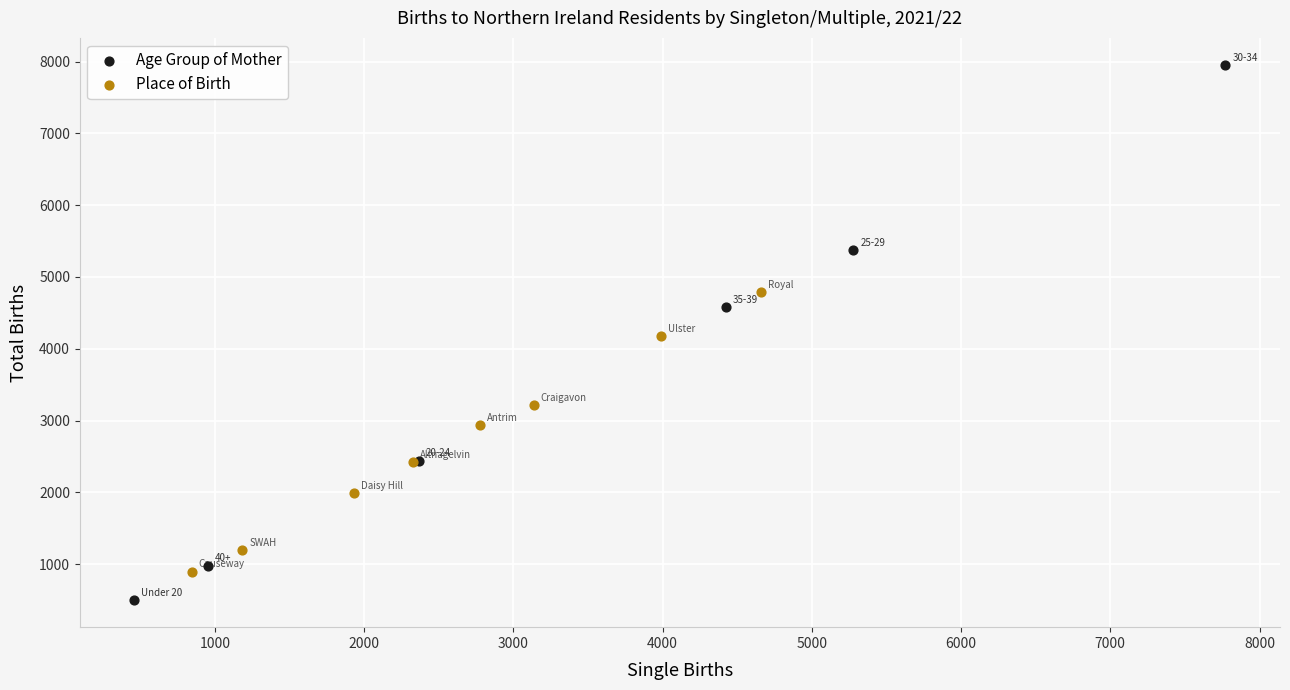

Which series has the largest Y range (max minus min)?

Age Group of Mother